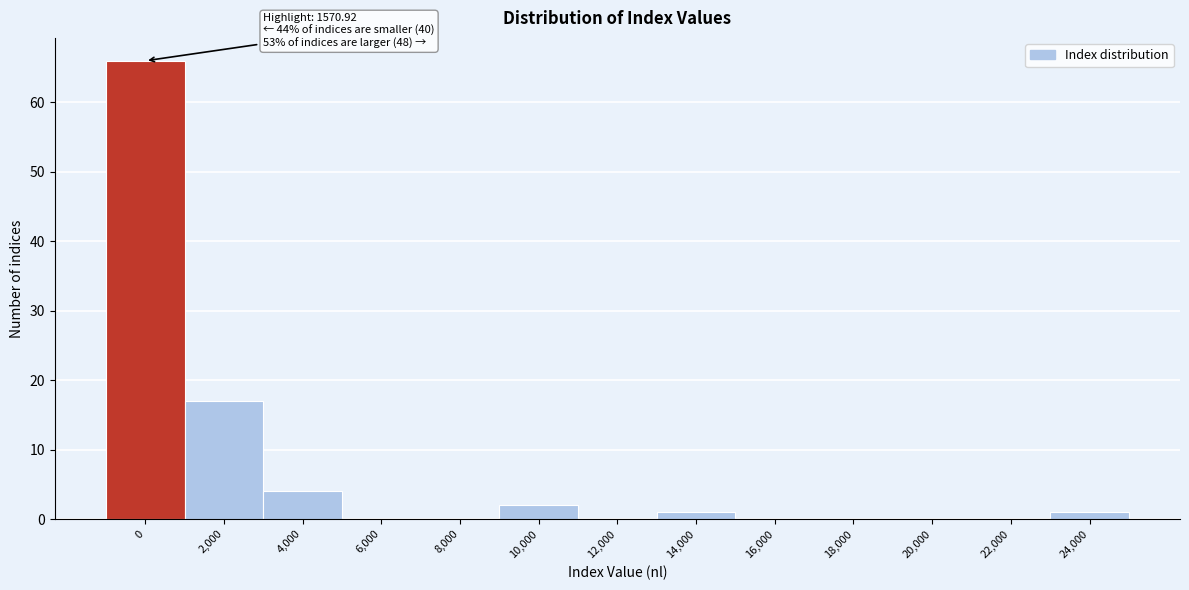

Reading left to right, extract all data points from this chart.

0=66	2,000=17	4,000=4	6,000=0	8,000=0	10,000=2	12,000=0	14,000=1	16,000=0	18,000=0	20,000=0	22,000=0	24,000=1